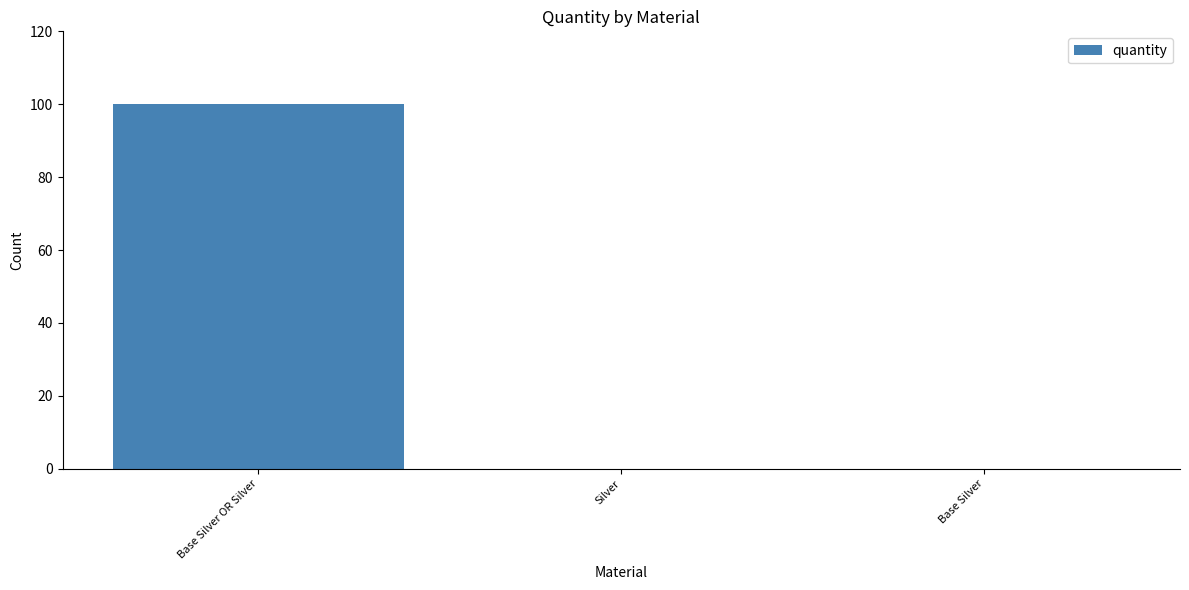

Count the values in the range 0 to 100.

3